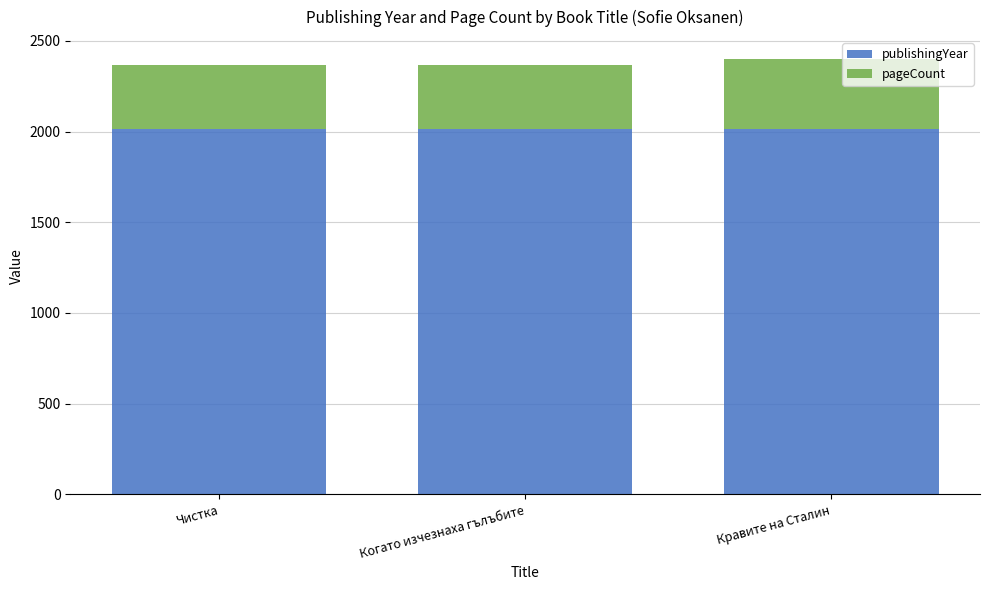

Is it true that publishingYear equals 2015 at Когато изчезнаха гълъбите?

True